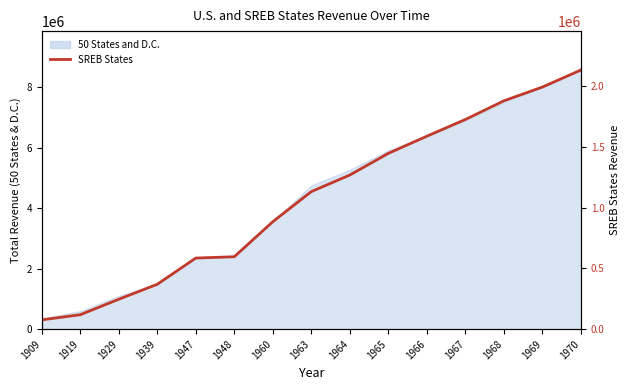

List the labels in order of value, smallest first.

1909, 1919, 1929, 1939, 1947, 1948, 1960, 1963, 1964, 1965, 1966, 1967, 1968, 1969, 1970